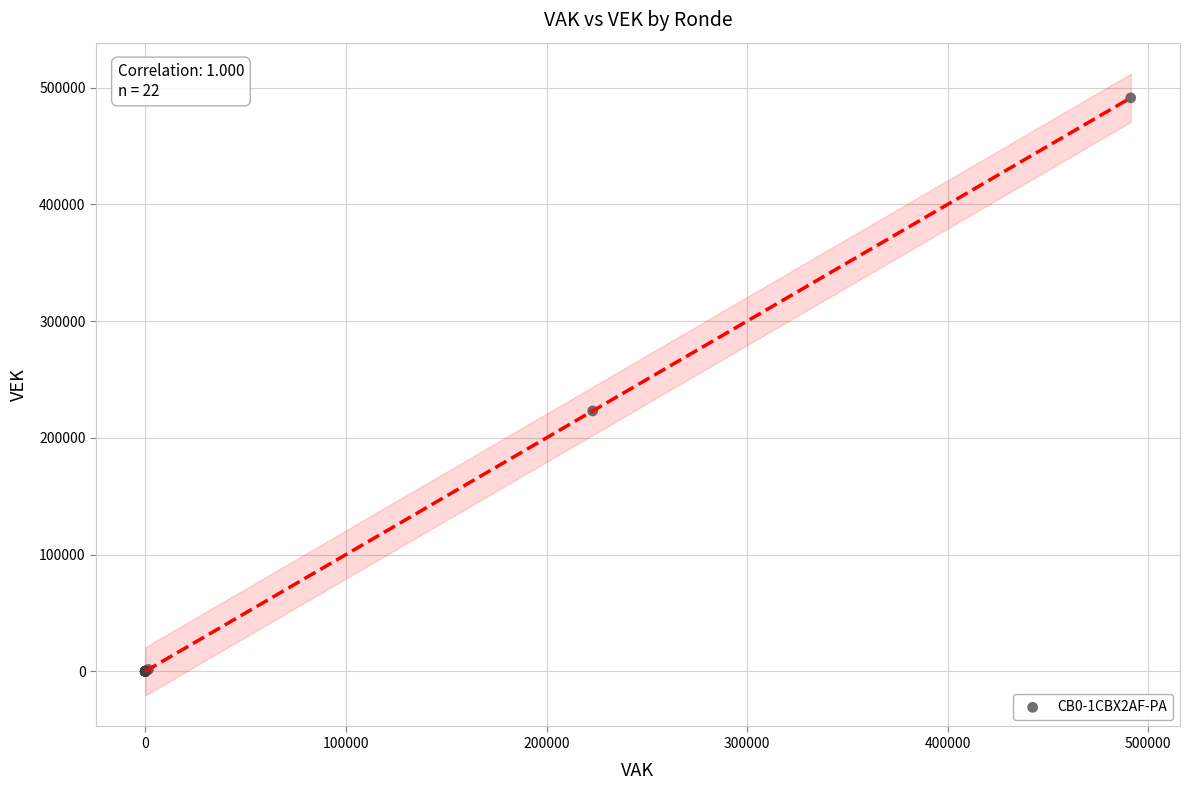

What Y value in the scatter plot is closest to 245618?

223033